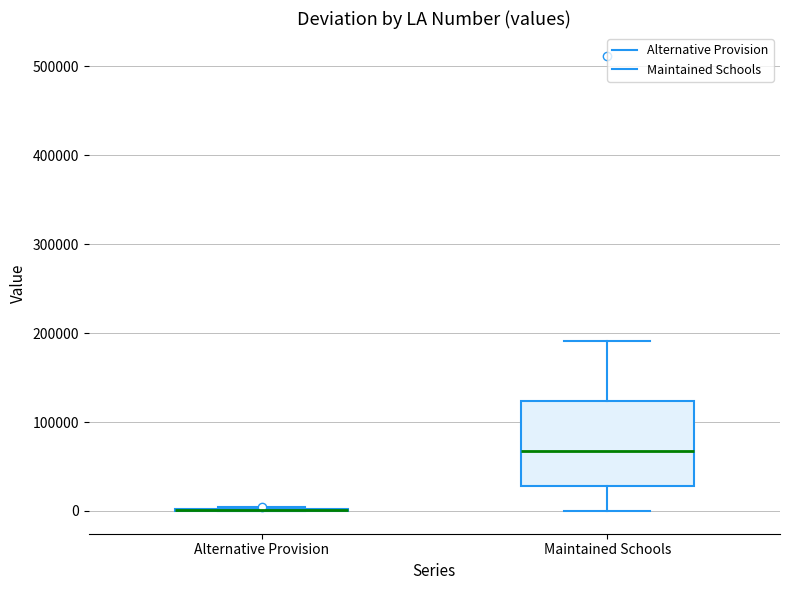

Reading left to right, transcribe this box plot: for each box, give where its median line is, the range the box spans, and where its two whiskers end, as read against the y-axis. The values are not printed on the chart, so give them approximately, as read against the axis.

Alternative Provision: box collapsed to a line at 0, whiskers 0 to 0
Maintained Schools: median 70000, box 30000 to 120000, whiskers 0 to 190000